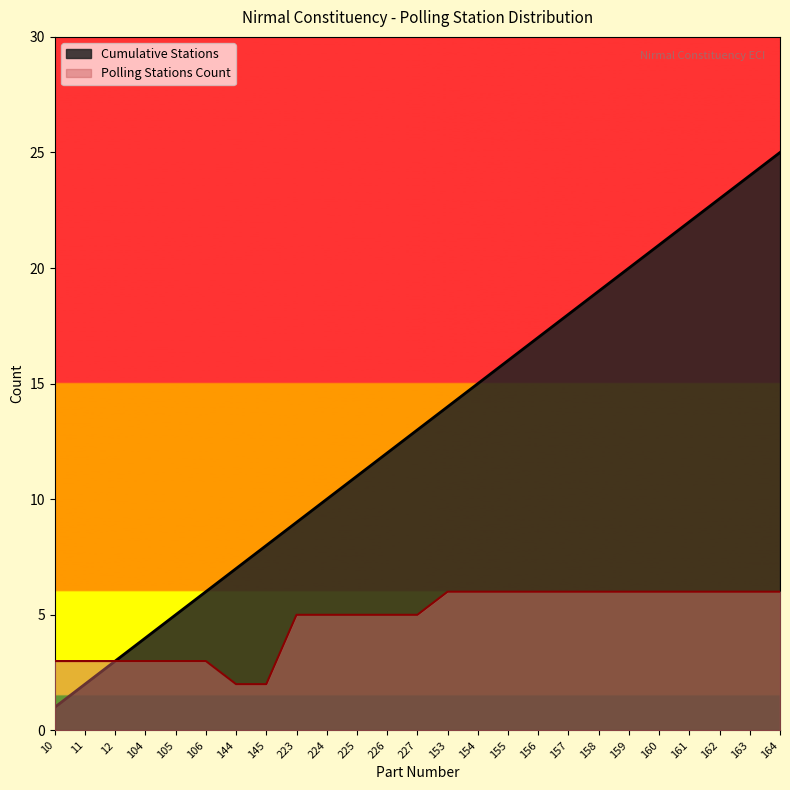

What is the difference between the maximum and second lowest values in the Polling Stations Count series?

4